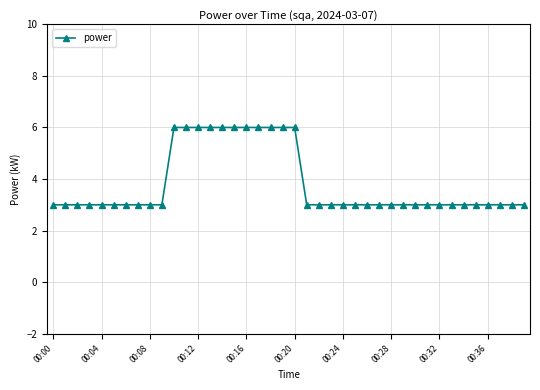

What is the greatest value displayed?

6